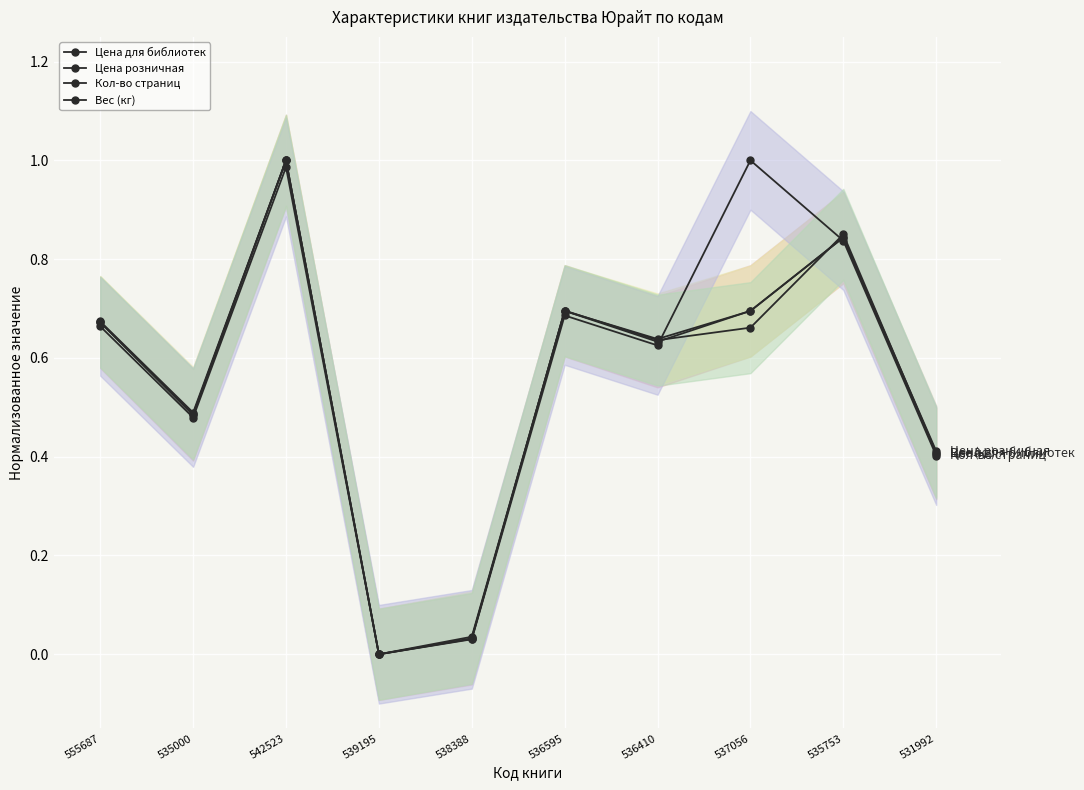

Which series has the largest total across all categories?

Кол-во страниц